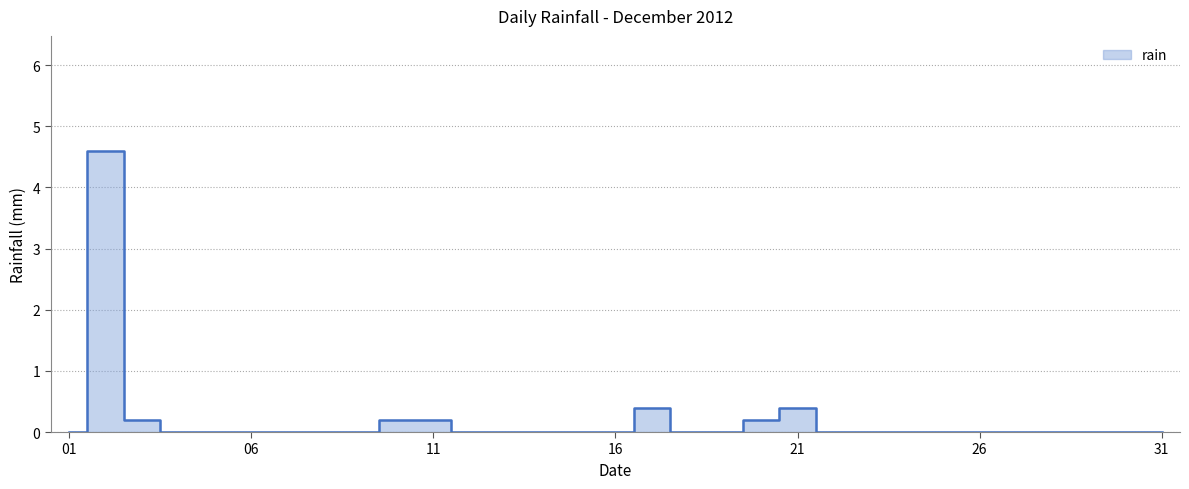

What is the sum of all values?

6.2